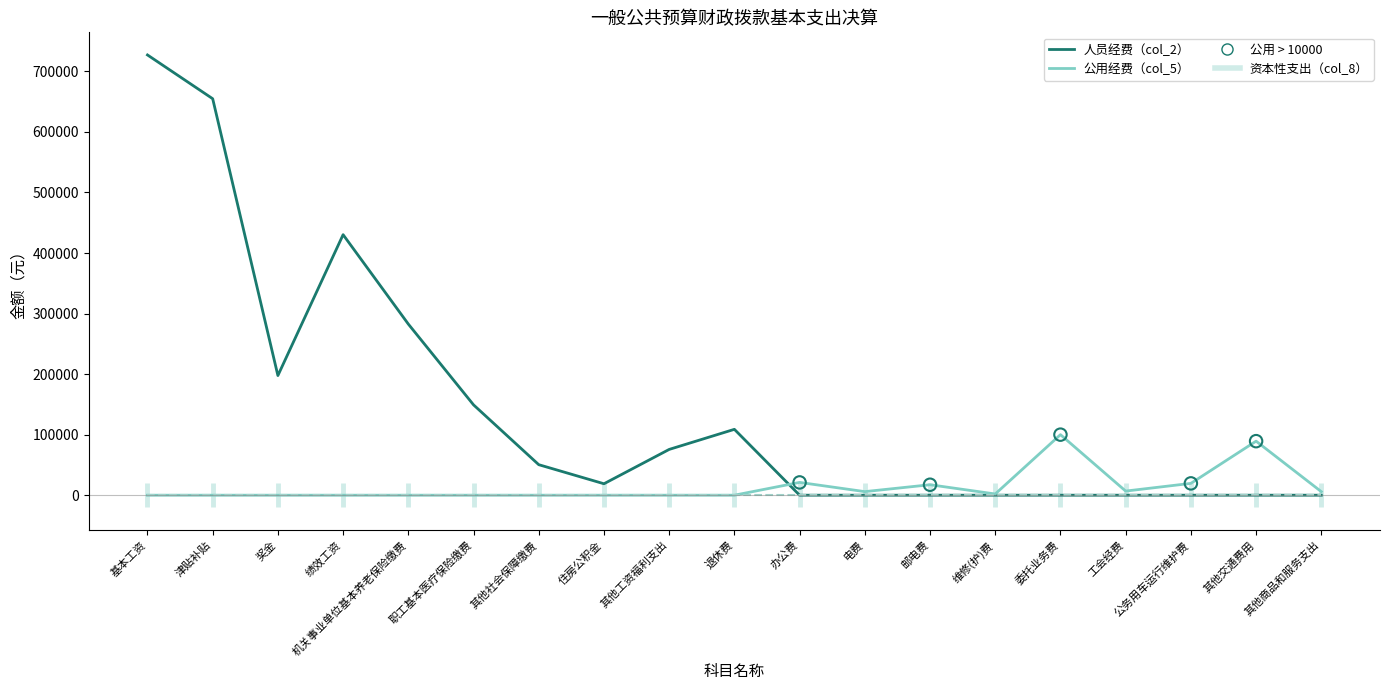

At which category is the sum across all series the highest?

基本工资